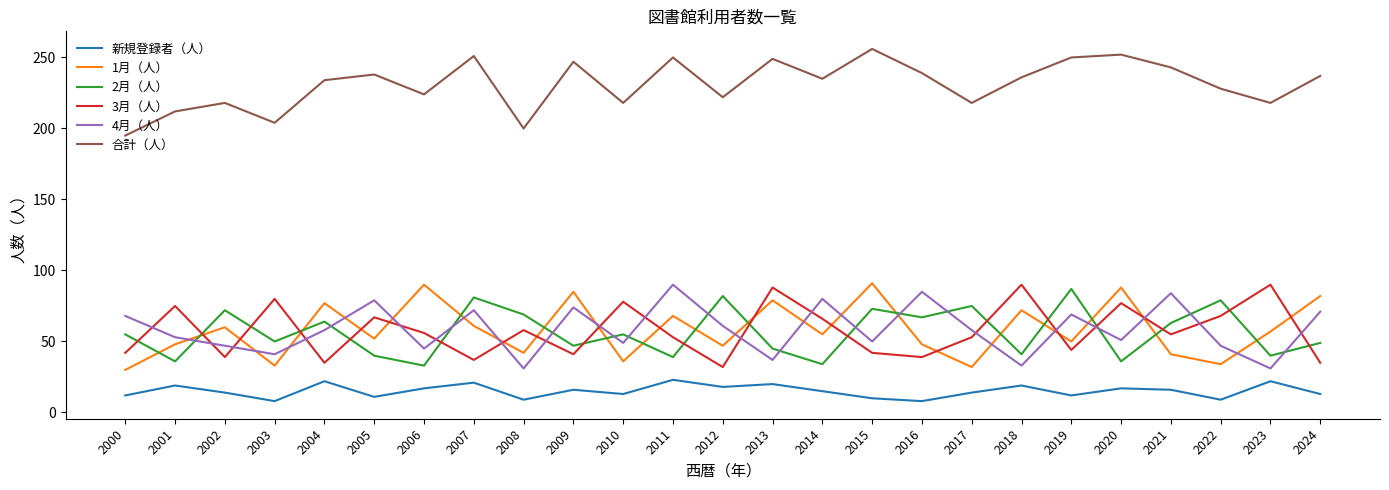

True or false: 1月（人） has more than 0 interior local peaks.

True